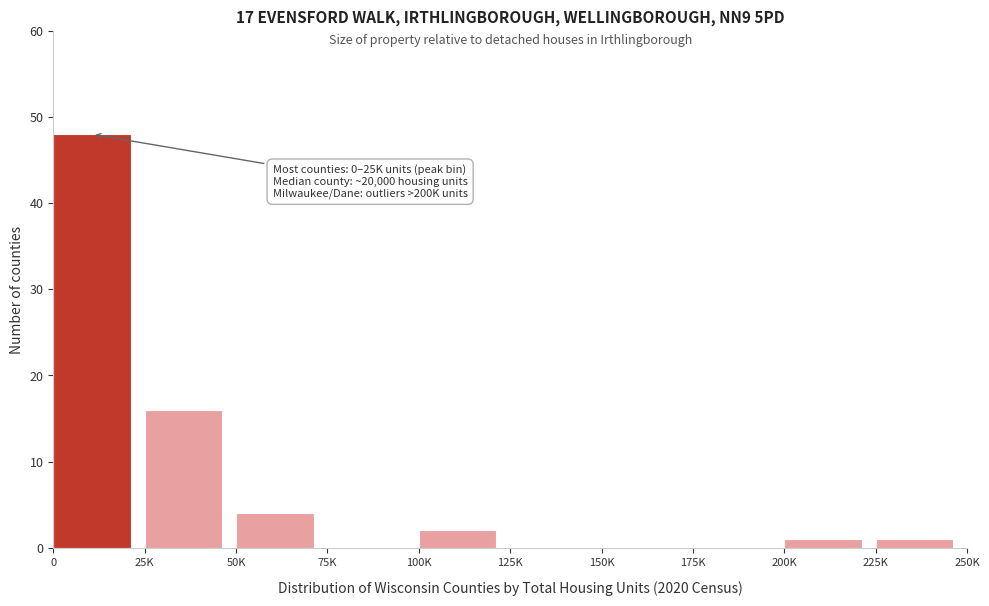

Reading left to right, list all the values displayed in this chart.

0=48	25K=16	50K=4	75K=0	100K=2	125K=0	150K=0	175K=0	200K=1	225K=1